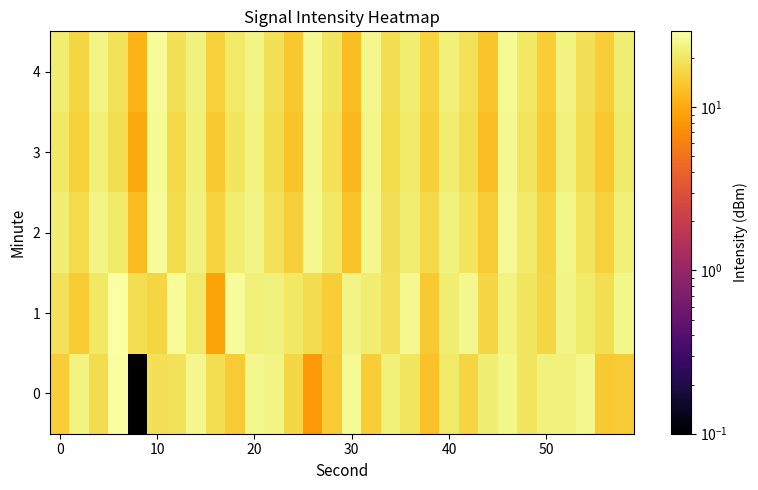

List the series in order of their peak value, lowest first.

3, 4, 2, 0, 1